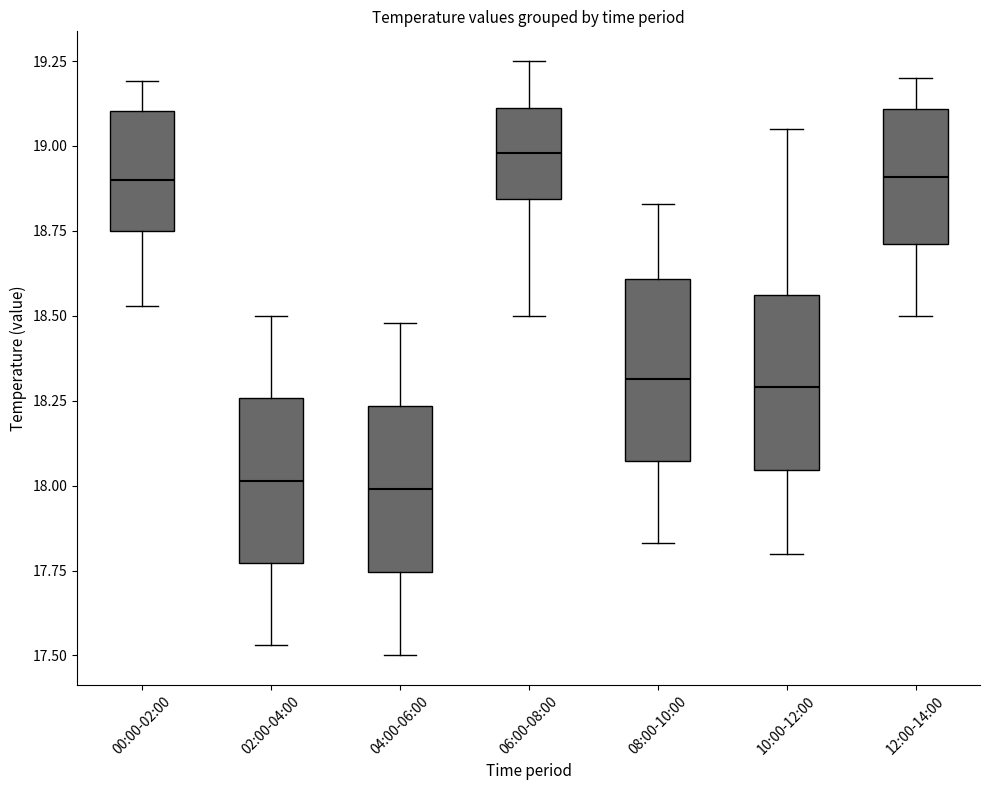

Where is the upper edge of the box for 10:00-12:00 on the y-axis? The values are not printed on the chart, so give them approximately, as read against the axis.

18.55